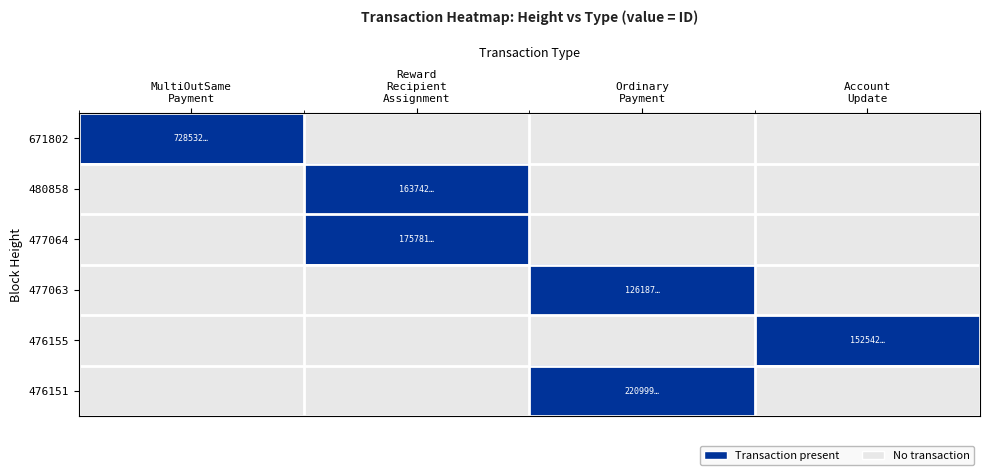

Reading right to left, extract all data points from this chart.

671802: Account
Update=0	Ordinary
Payment=0	Reward
Recipient
Assignment=0	MultiOutSame
Payment=1
480858: Account
Update=0	Ordinary
Payment=0	Reward
Recipient
Assignment=1	MultiOutSame
Payment=0
477064: Account
Update=0	Ordinary
Payment=0	Reward
Recipient
Assignment=1	MultiOutSame
Payment=0
477063: Account
Update=0	Ordinary
Payment=1	Reward
Recipient
Assignment=0	MultiOutSame
Payment=0
476155: Account
Update=1	Ordinary
Payment=0	Reward
Recipient
Assignment=0	MultiOutSame
Payment=0
476151: Account
Update=0	Ordinary
Payment=1	Reward
Recipient
Assignment=0	MultiOutSame
Payment=0